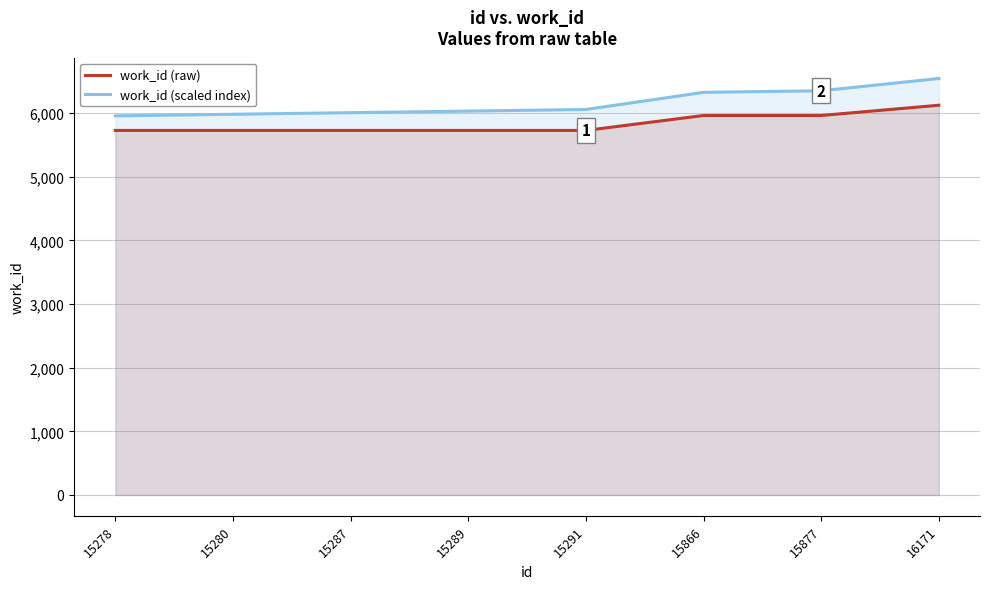

True or false: work_id (raw) has a value of 5965.0 at 15877.

True